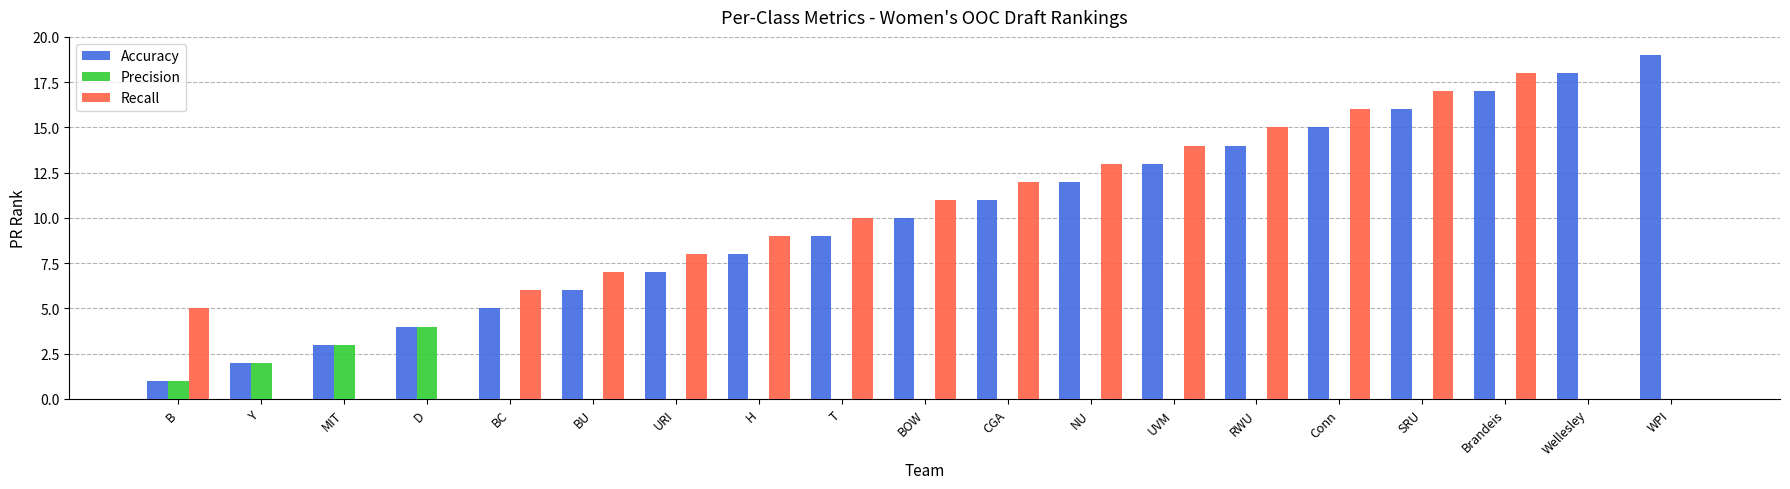

What is the maximum value shown in the chart?

19